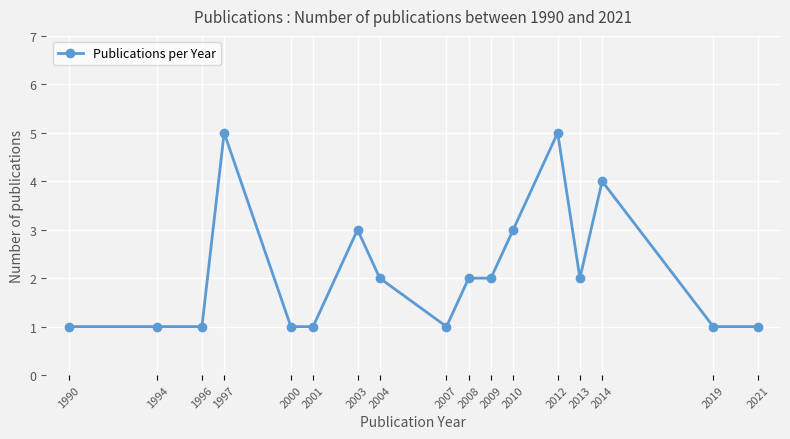

Reading left to right, extract all data points from this chart.

1990=1	1994=1	1996=1	1997=5	2000=1	2001=1	2003=3	2004=2	2007=1	2008=2	2009=2	2010=3	2012=5	2013=2	2014=4	2019=1	2021=1